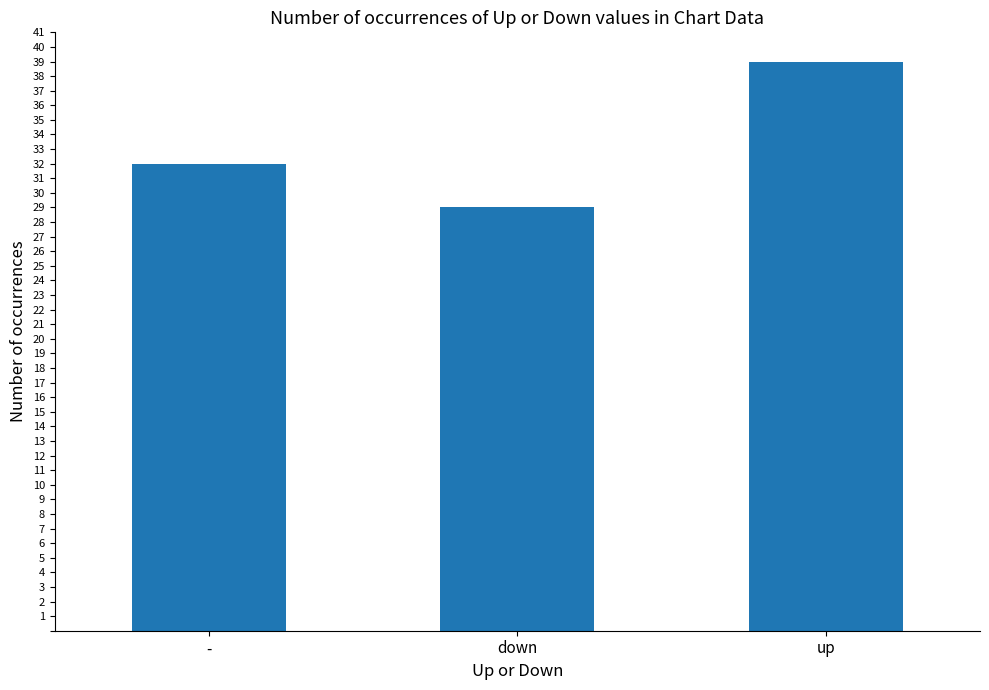

What is the sum of the values at up and -?

71